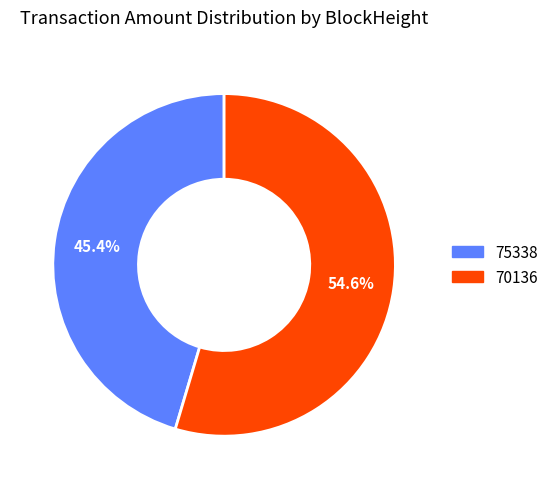

What percentage is the 70136 slice, to the nearest percent?

55%